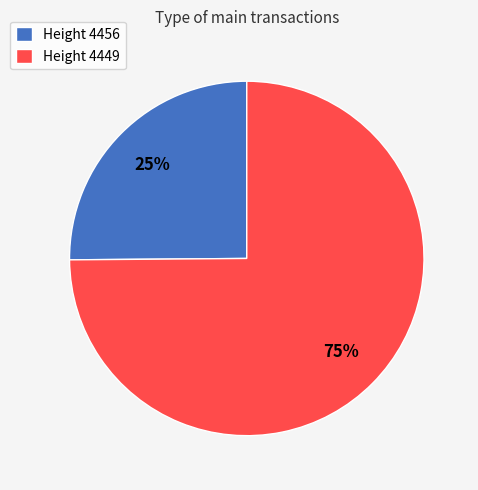

Is it true that Height 4449 is 80% of the pie?

False